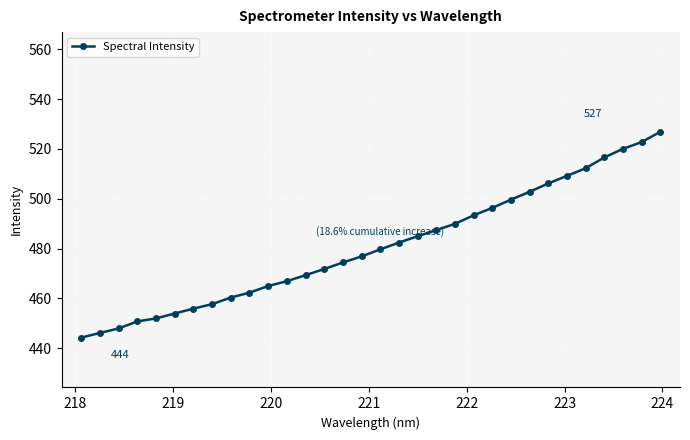

What is the value of the 30th point from the left?

520.1